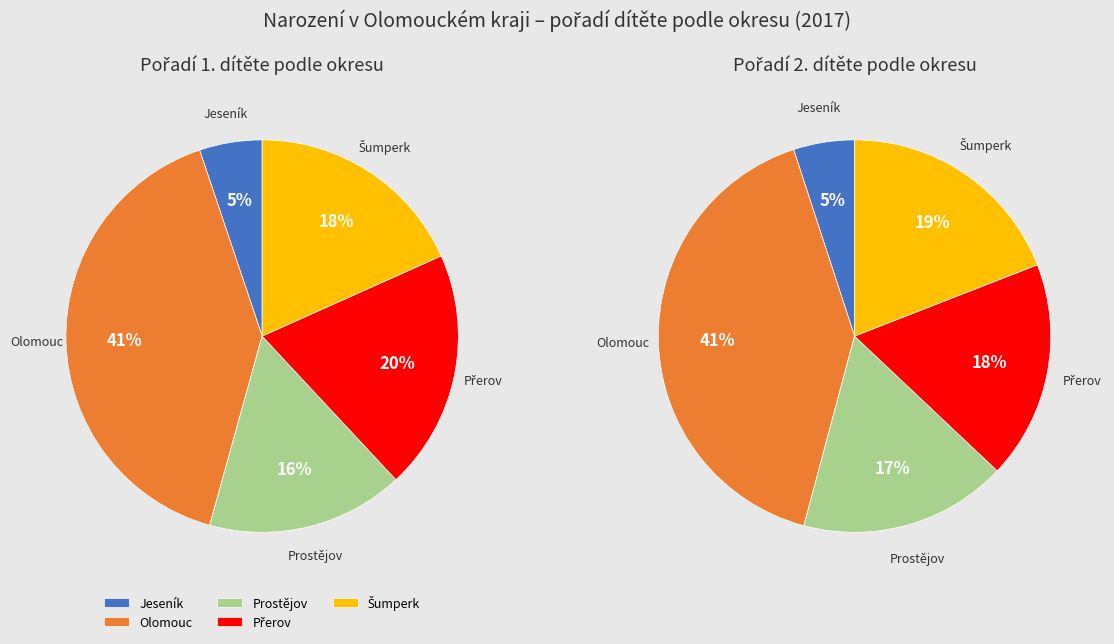

How much of the chart is everything except Jeseník (1.)?

94.6%